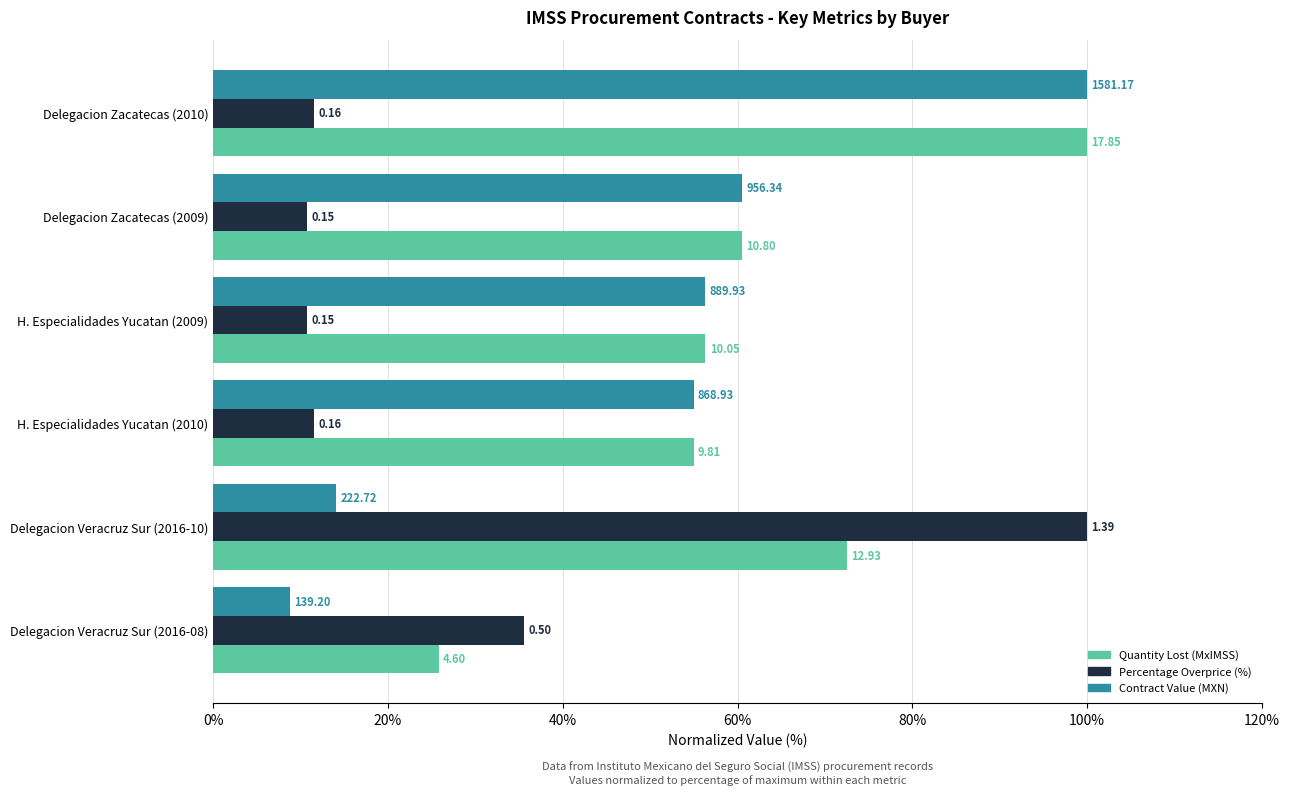

What are all the series names shown in the legend?

Quantity Lost (MxIMSS), Percentage Overprice (%), Contract Value (MXN)